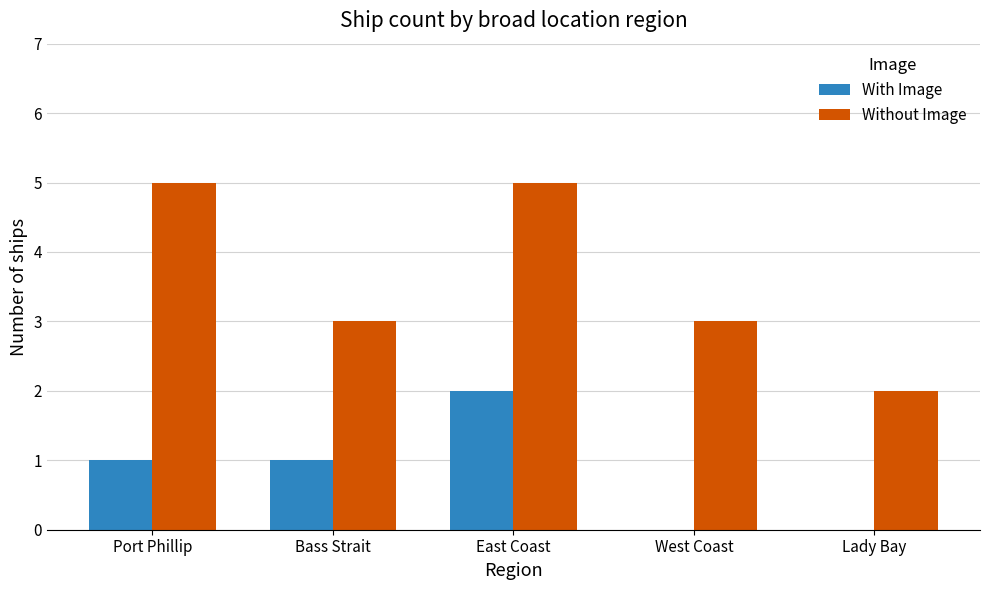

What is the sum of the Without Image values at Port Phillip and Lady Bay?

7